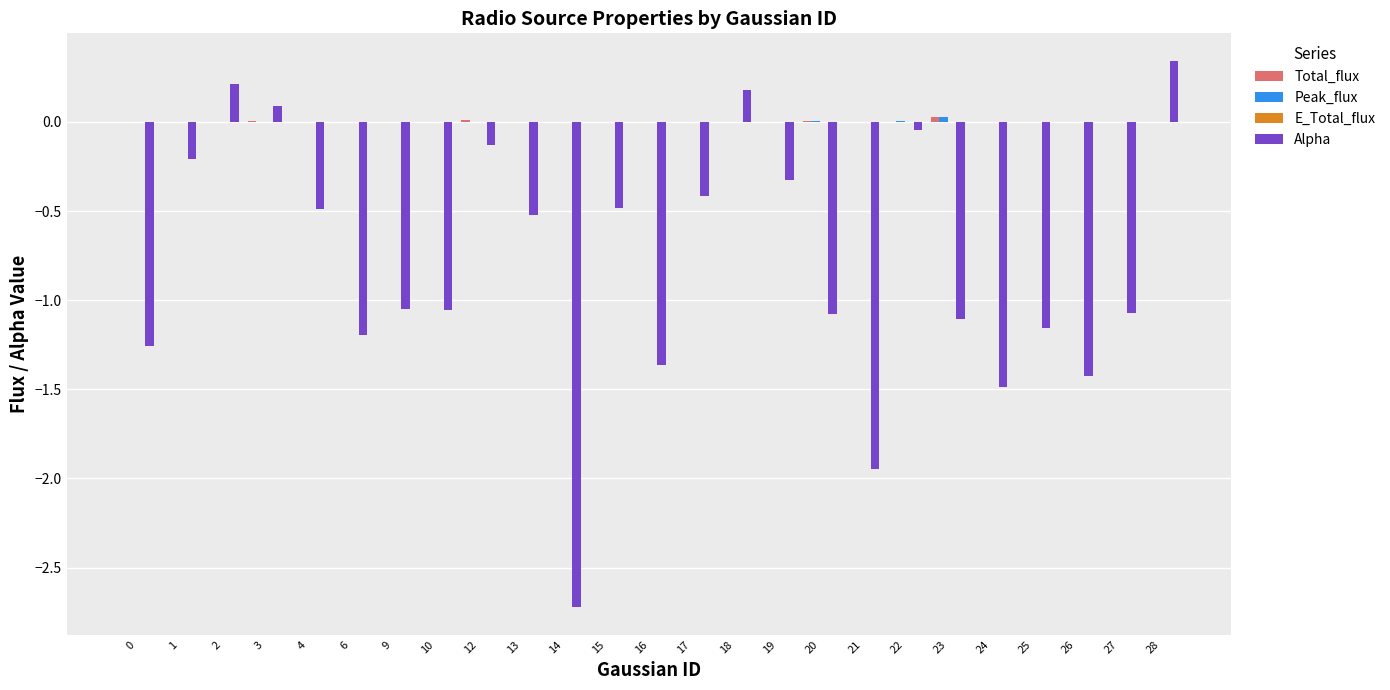

How many groups of bars are there?

25